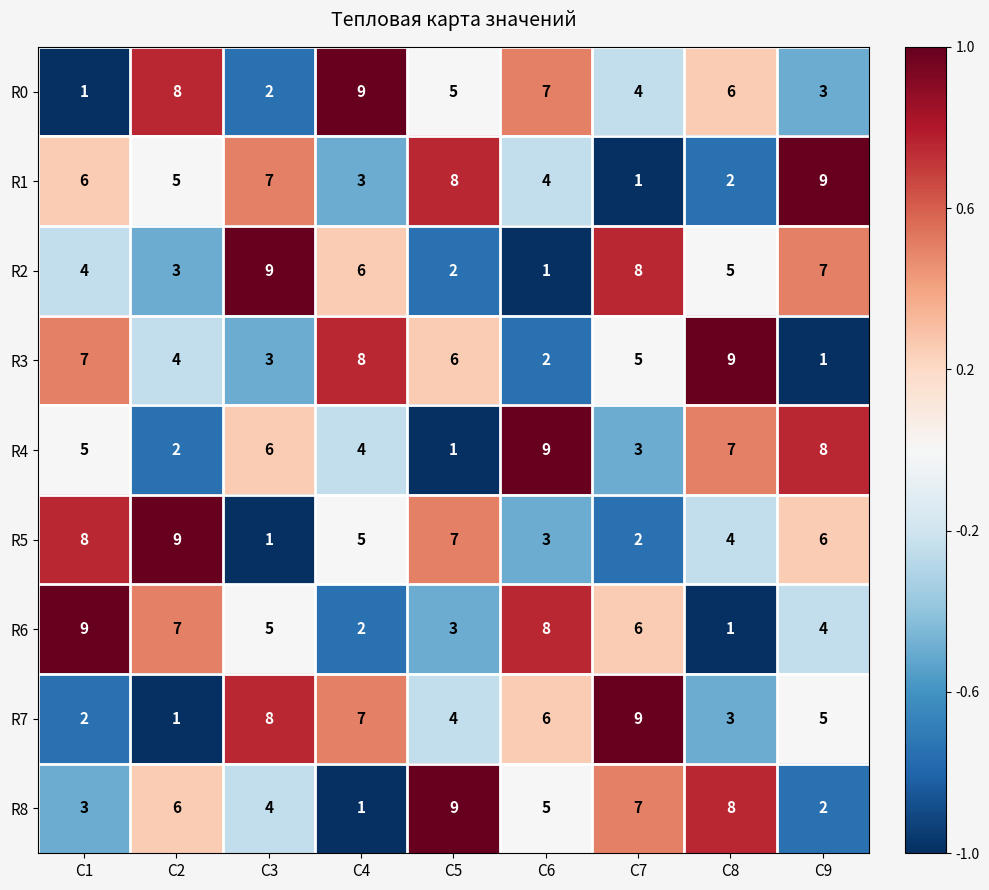

What is the difference between the R8 values at C7 and C1?

4